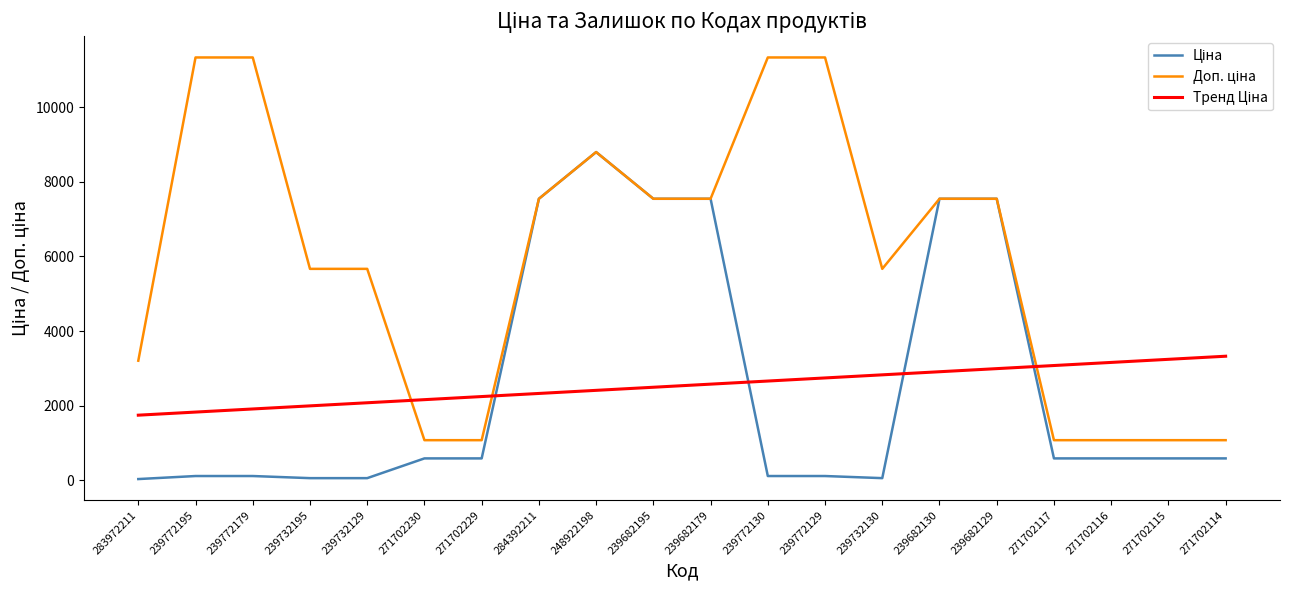

What is the total value across all series at 239682195?

17585.1